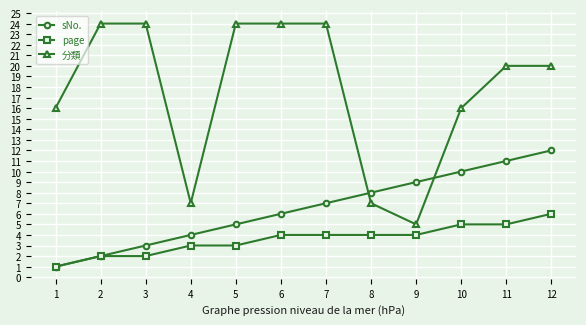

Count the 分類 values in the range 16 to 24.

9